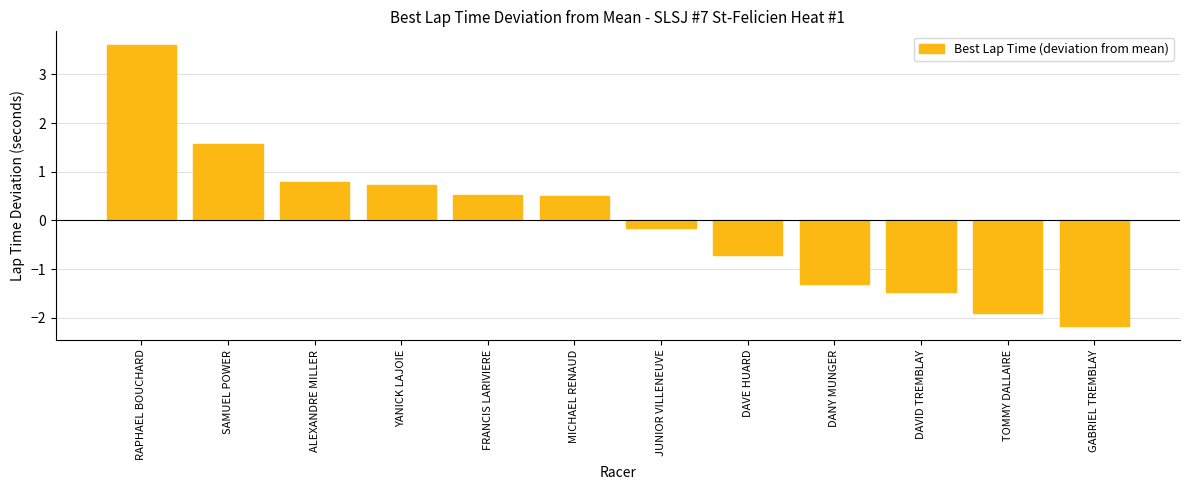

Reading left to right, extract all data points from this chart.

3.6	1.6	0.8	0.7	0.5	0.5	-0.2	-0.7	-1.3	-1.5	-1.9	-2.2